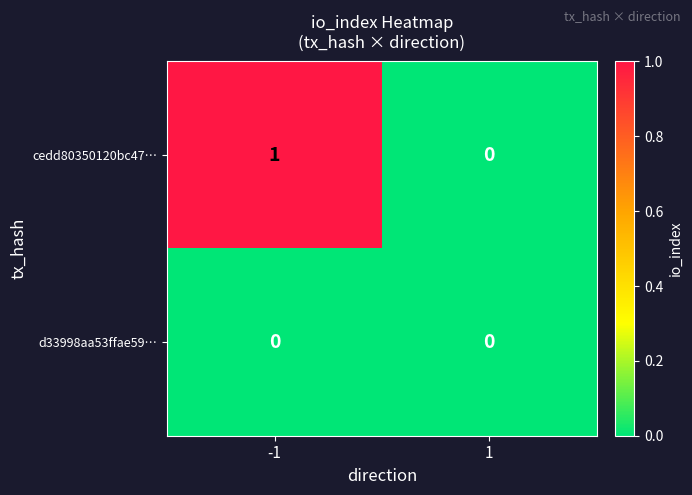

The d33998aa53ffae59… series shows 0 at 1. True or false?

True